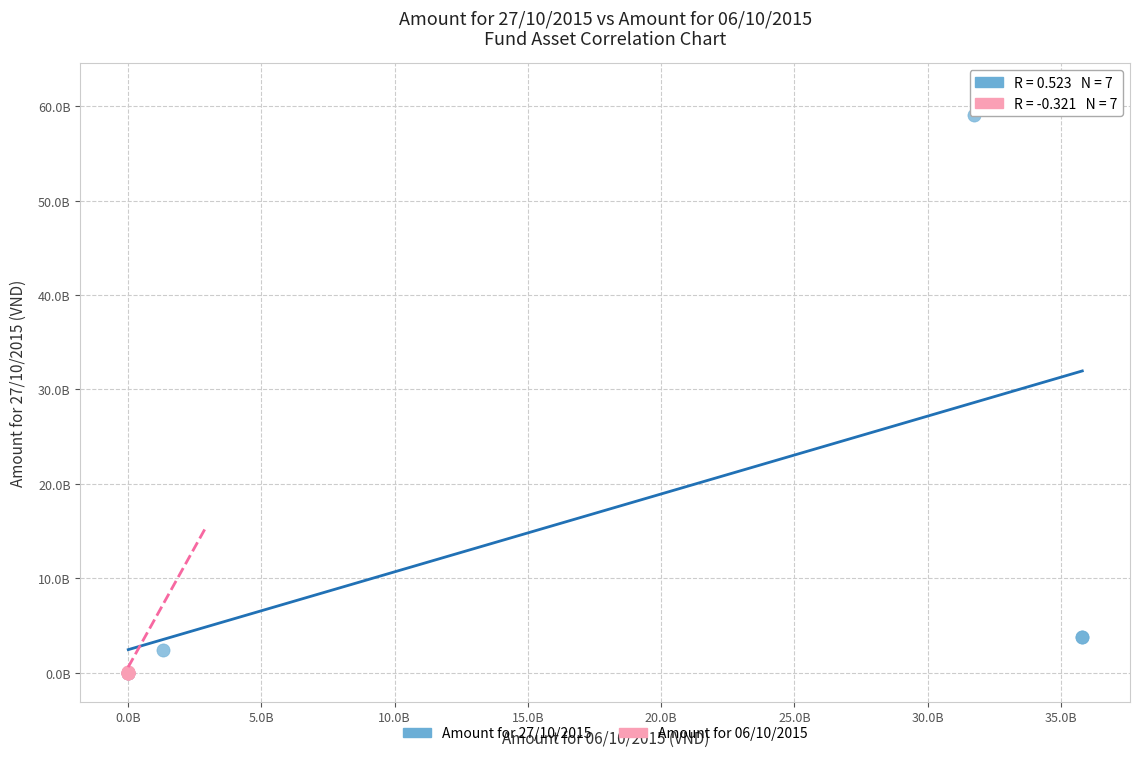

What are all the series names shown in the legend?

Amount for 27/10/2015, Amount for 06/10/2015